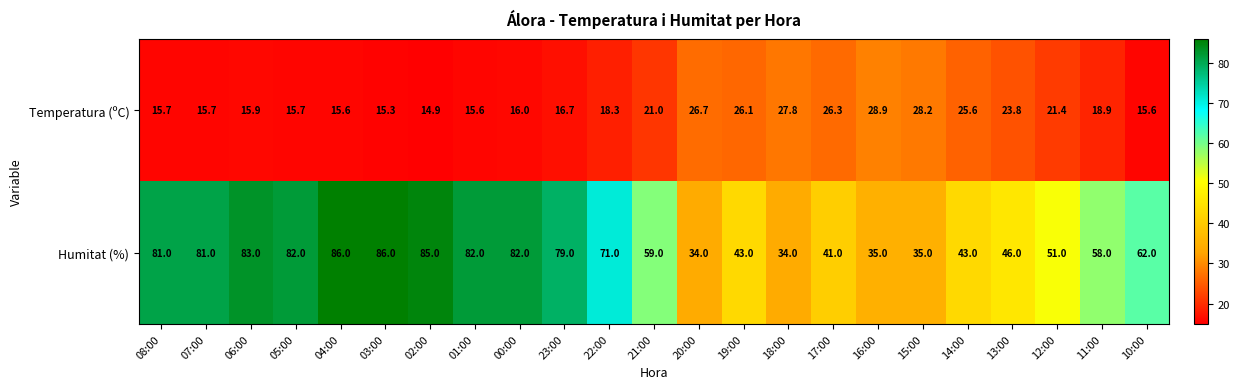

The value of Temperatura (ºC) at 19:00 is 26.1. True or false?

True